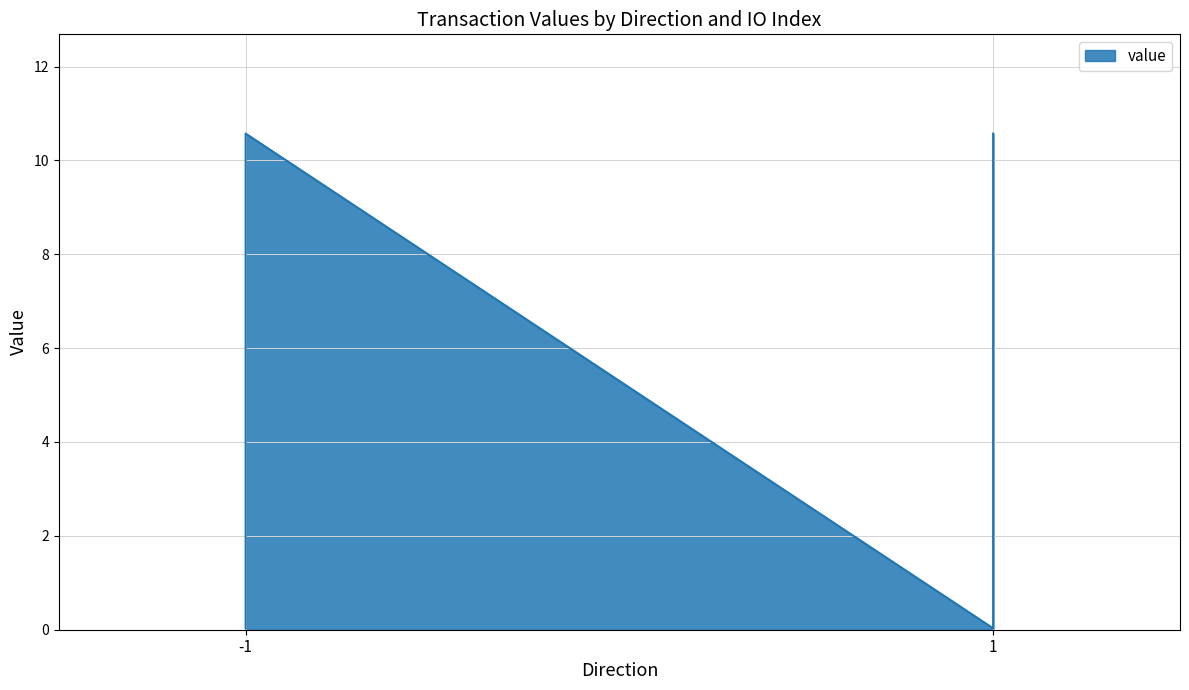

What is the difference between the maximum and minimum values?

10.5